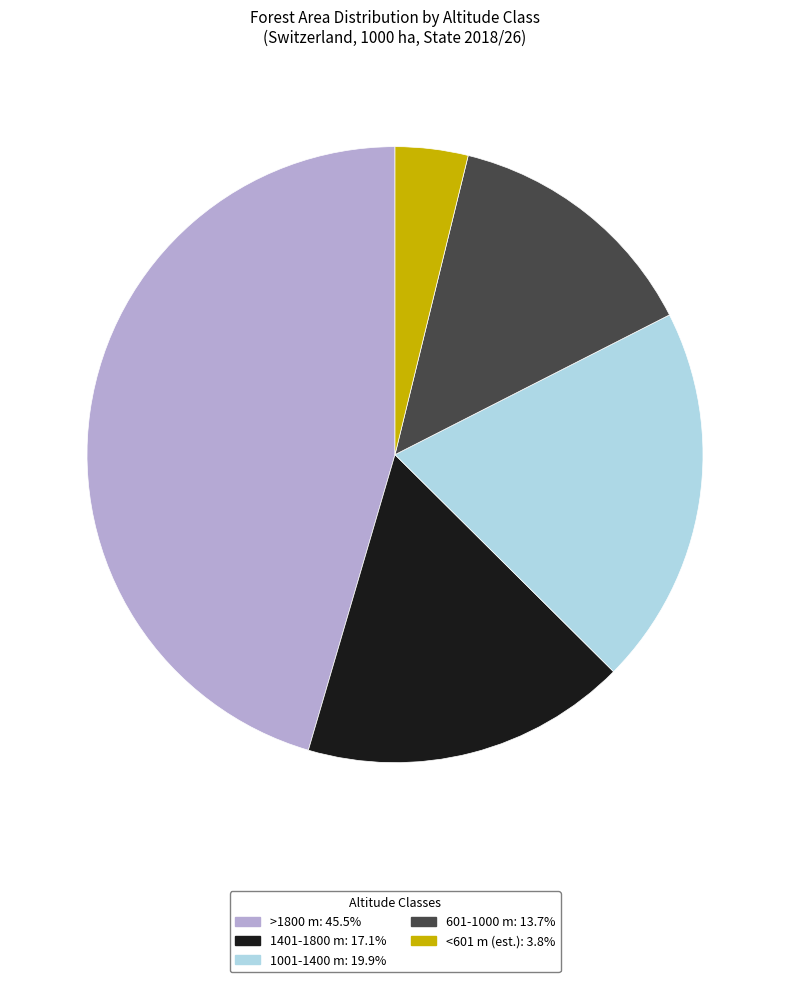

Is 601-1000 m: 13.7% the majority of the pie?

No